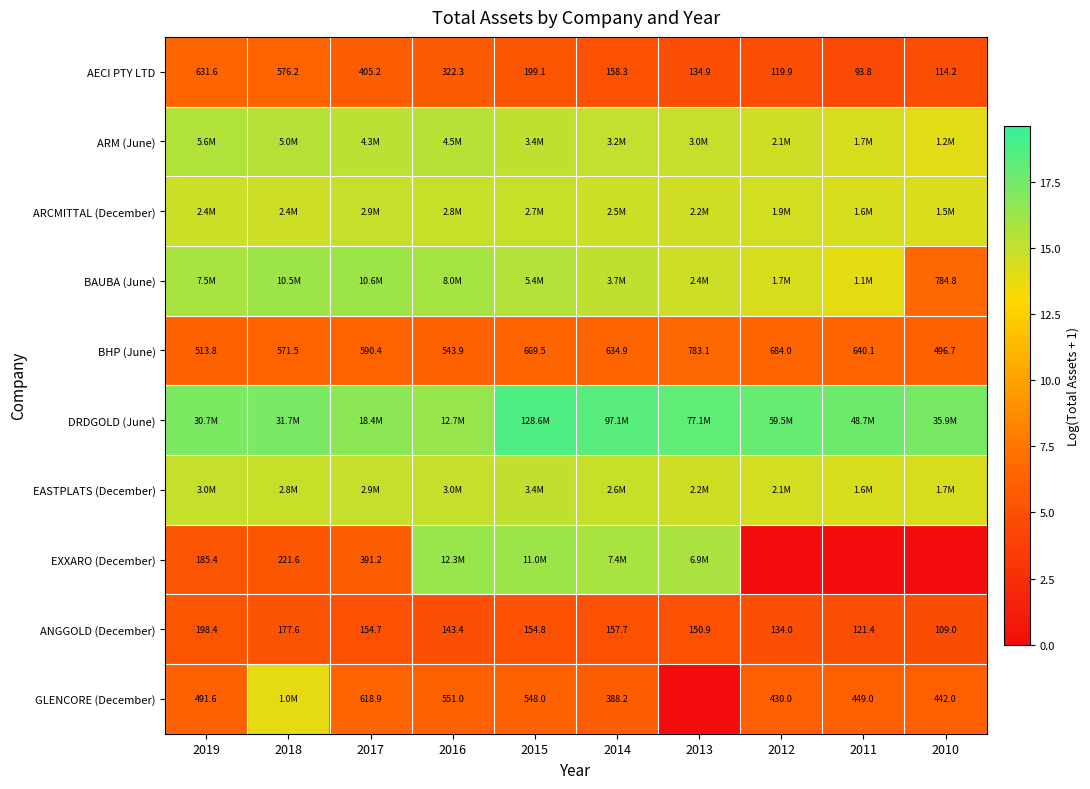

At which label does BHP (June) reach its peak?

2013